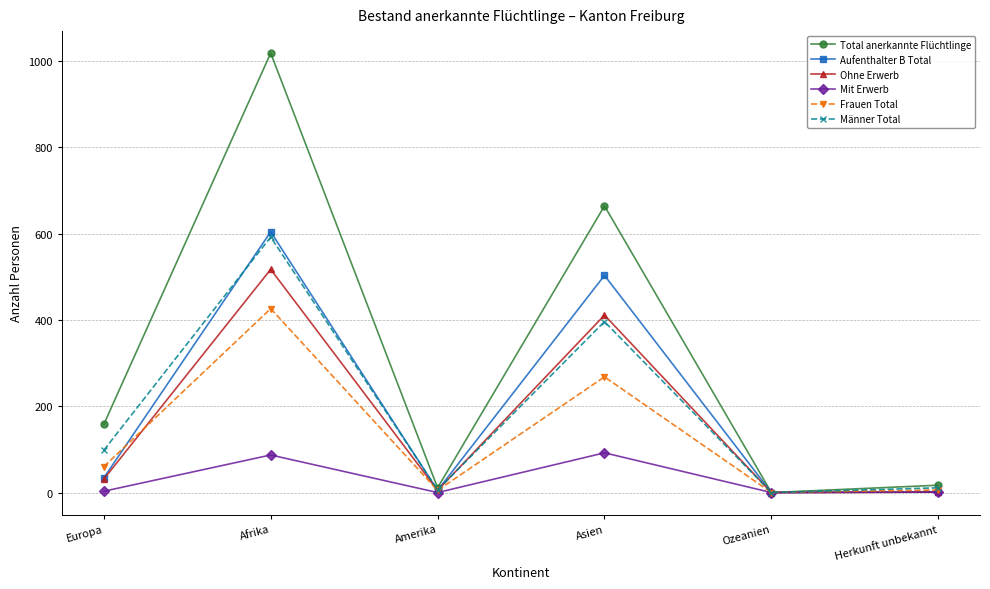

In Männer Total, how many points are lower than both neighbors (excluding endpoints)?

2